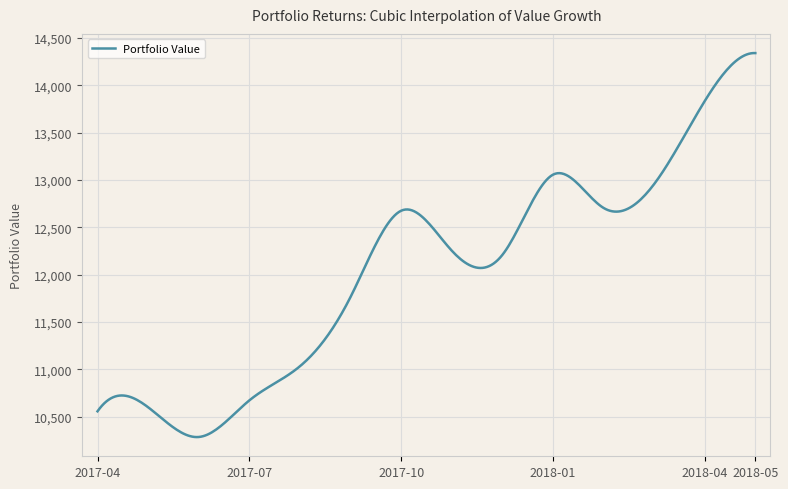

How many lines are shown in the chart?

1